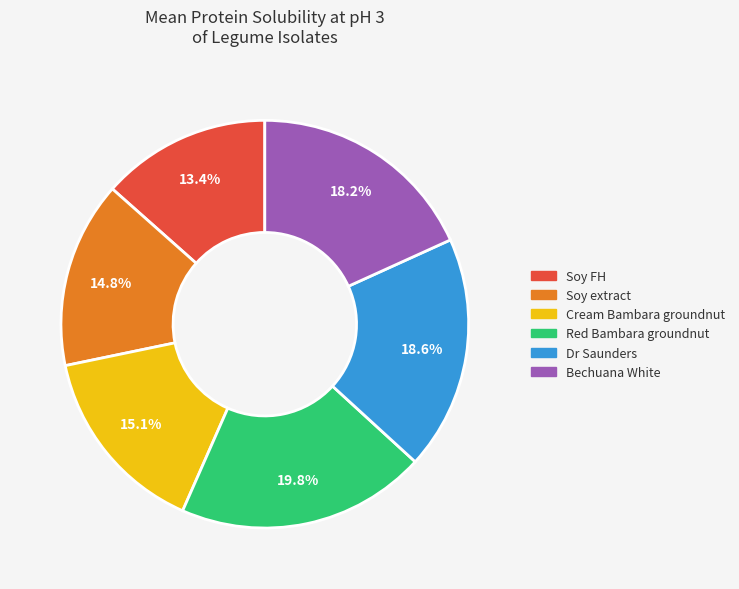

The Bechuana White slice represents 18% of the pie. True or false?

True